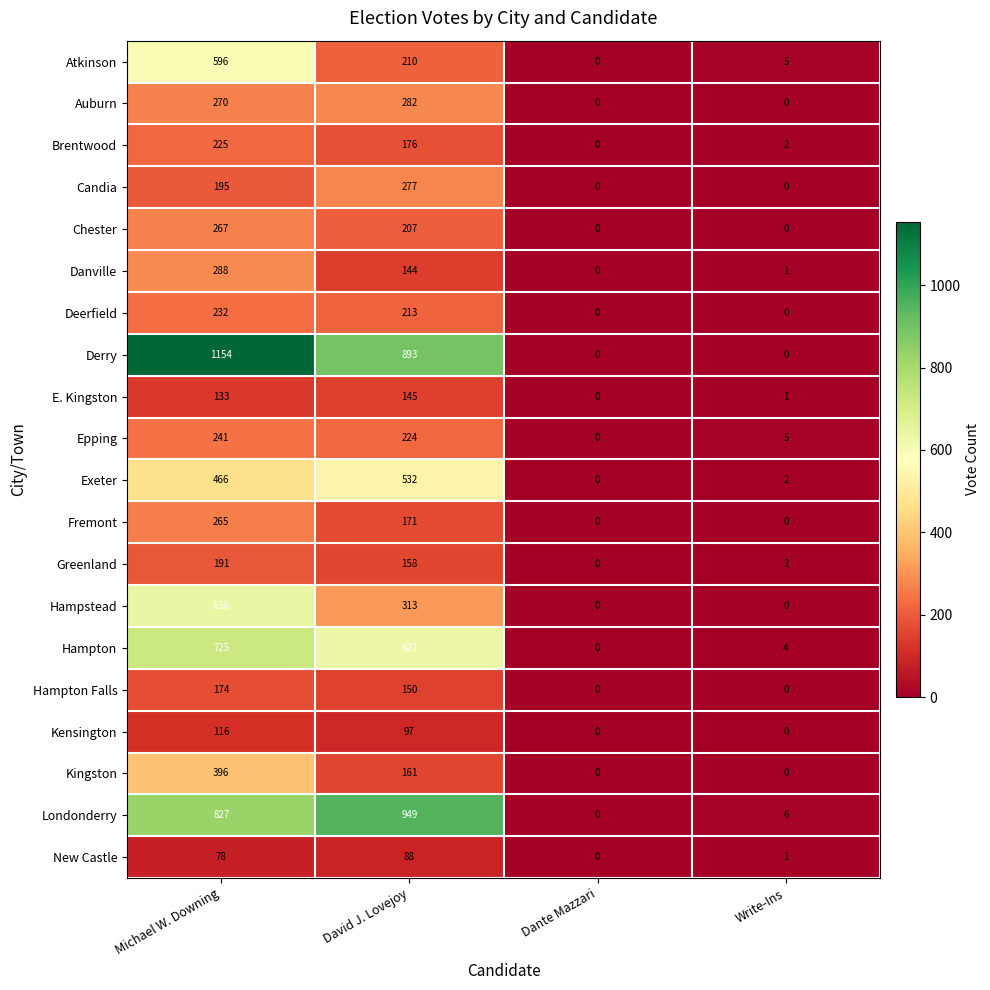

What is the sum of all Epping values?

470